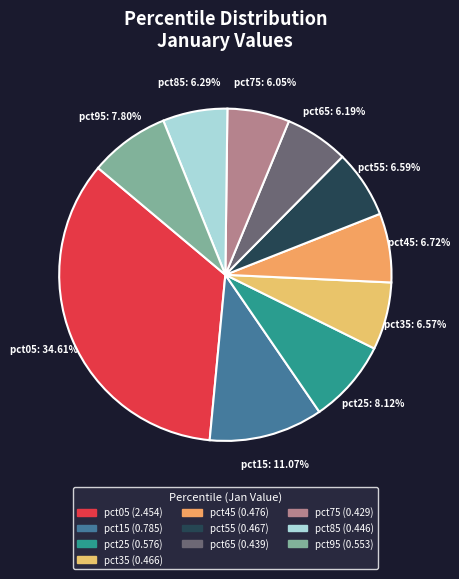

Does pct35 account for over 50% of the chart?

No